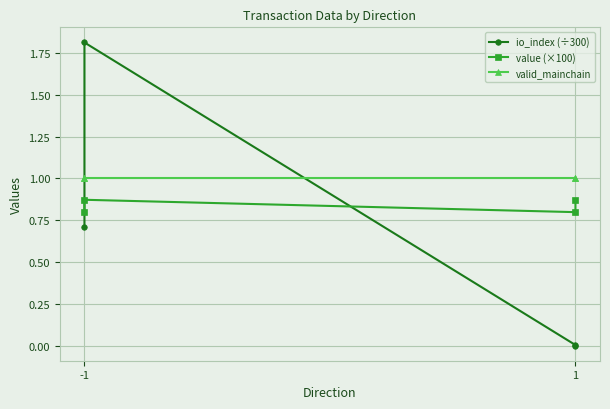

True or false: value (×100) and valid_mainchain intersect in this chart.

False